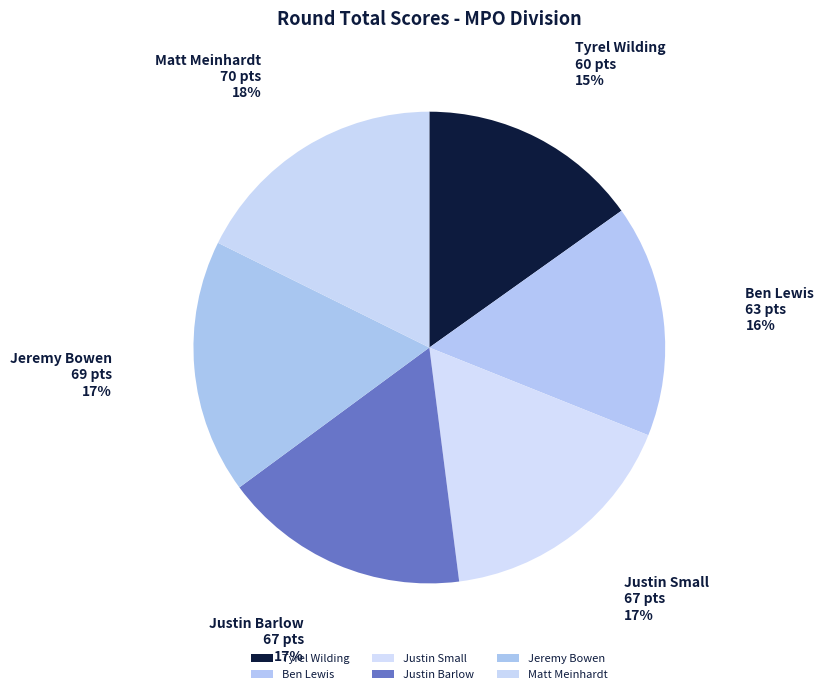

Is it true that Justin Small is 17% of the pie?

True